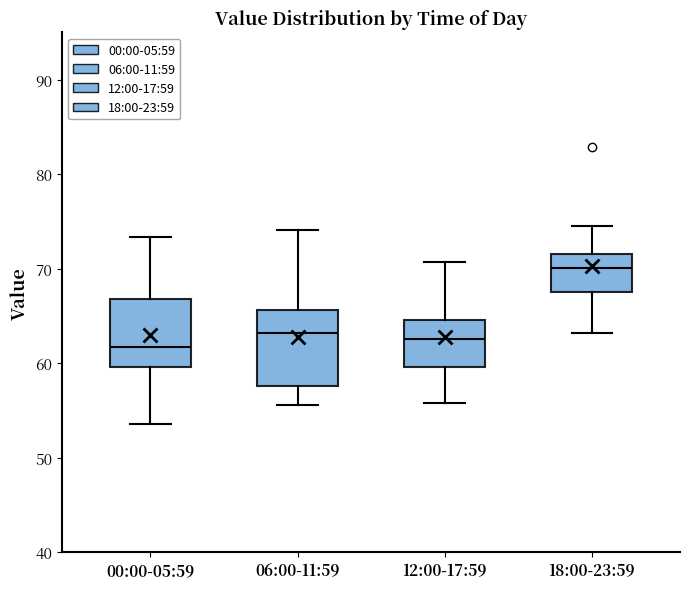

Reading left to right, read every box against the y-axis: the position of its median line, the range the box covers, and the ends of its whiskers. The values are not printed on the chart, so give them approximately, as read against the axis.

00:00-05:59: median 62, box 60 to 67, whiskers 54 to 73
06:00-11:59: median 63, box 58 to 66, whiskers 56 to 74
12:00-17:59: median 63, box 60 to 65, whiskers 56 to 71
18:00-23:59: median 70, box 68 to 72, whiskers 63 to 75